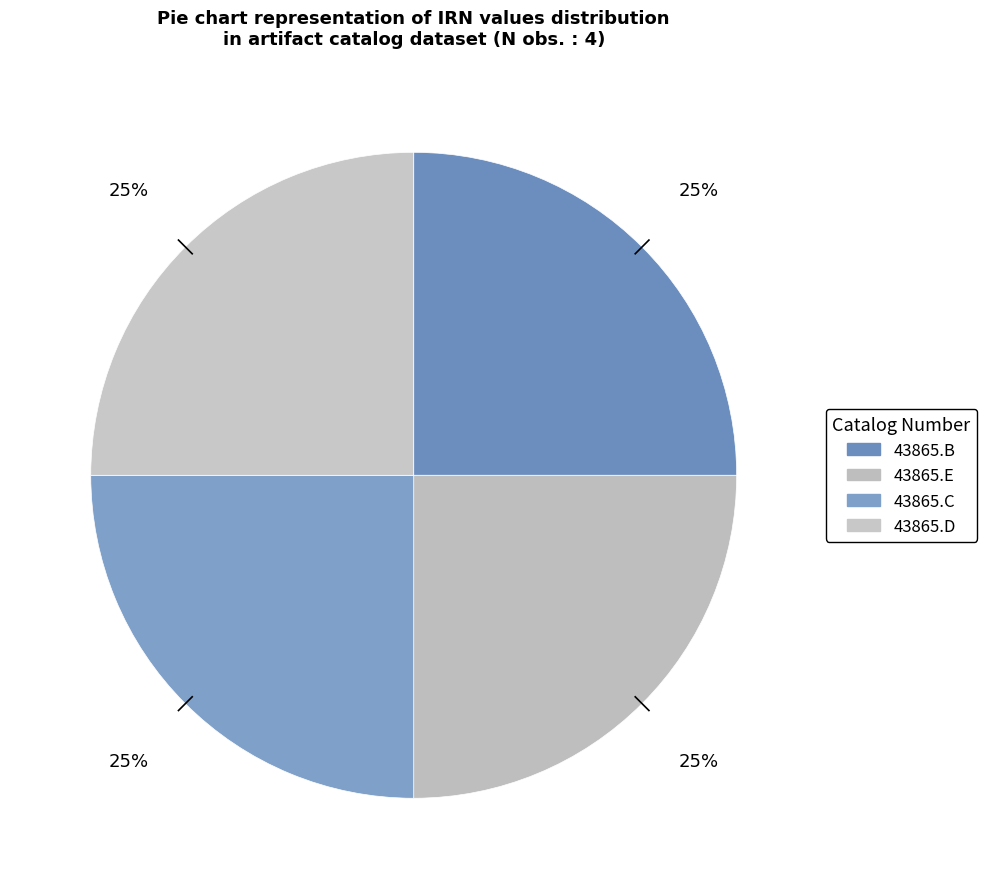

How many slices are in this pie chart?

4